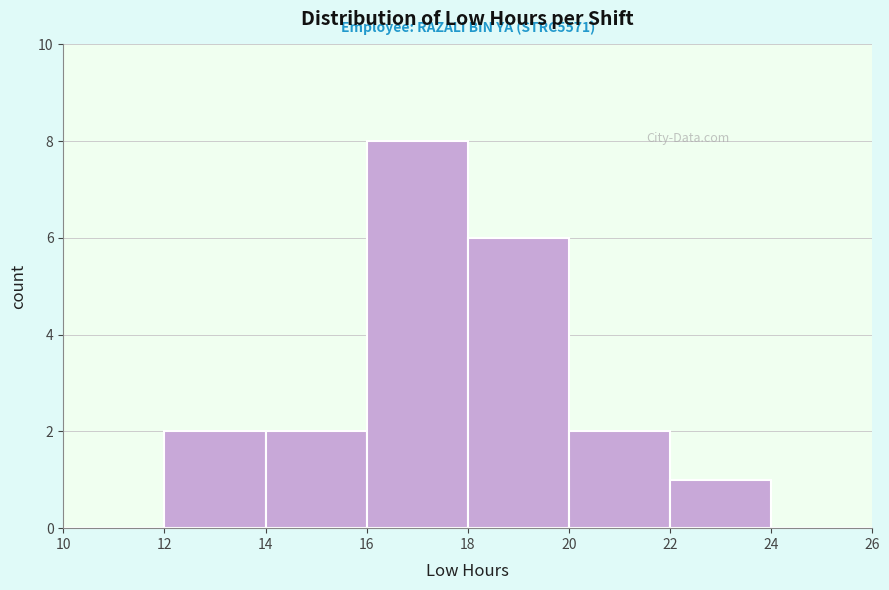

Over which range of the x-axis is the bar tallest?

16 to 18